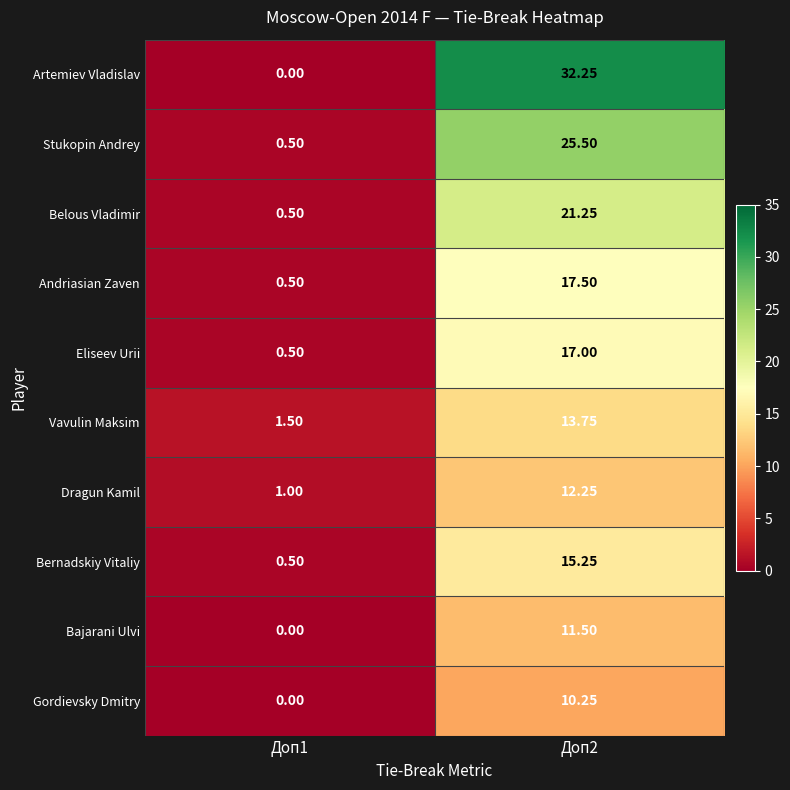

Rank the series by their maximum value, from lowest to highest.

Gordievsky Dmitry, Bajarani Ulvi, Dragun Kamil, Vavulin Maksim, Bernadskiy Vitaliy, Eliseev Urii, Andriasian Zaven, Belous Vladimir, Stukopin Andrey, Artemiev Vladislav